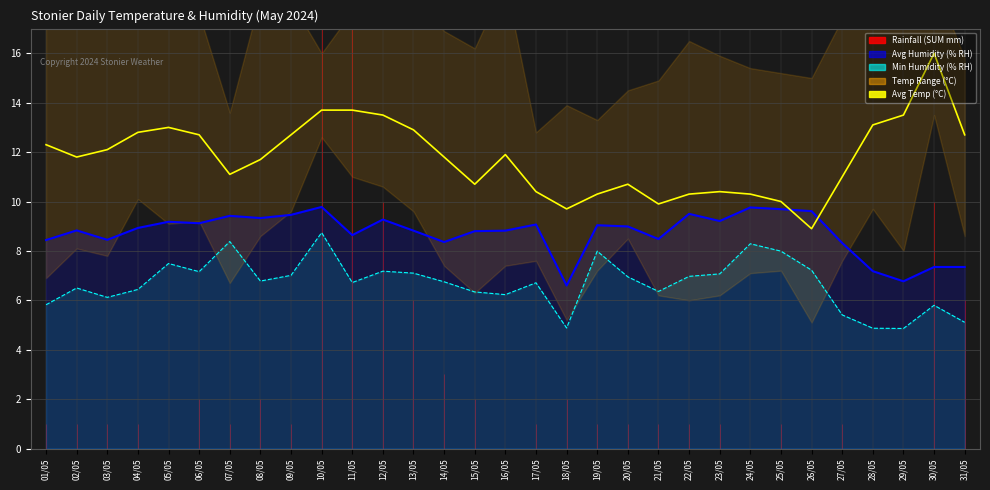

Which label corresponds to the smallest value in the chart?

29/05